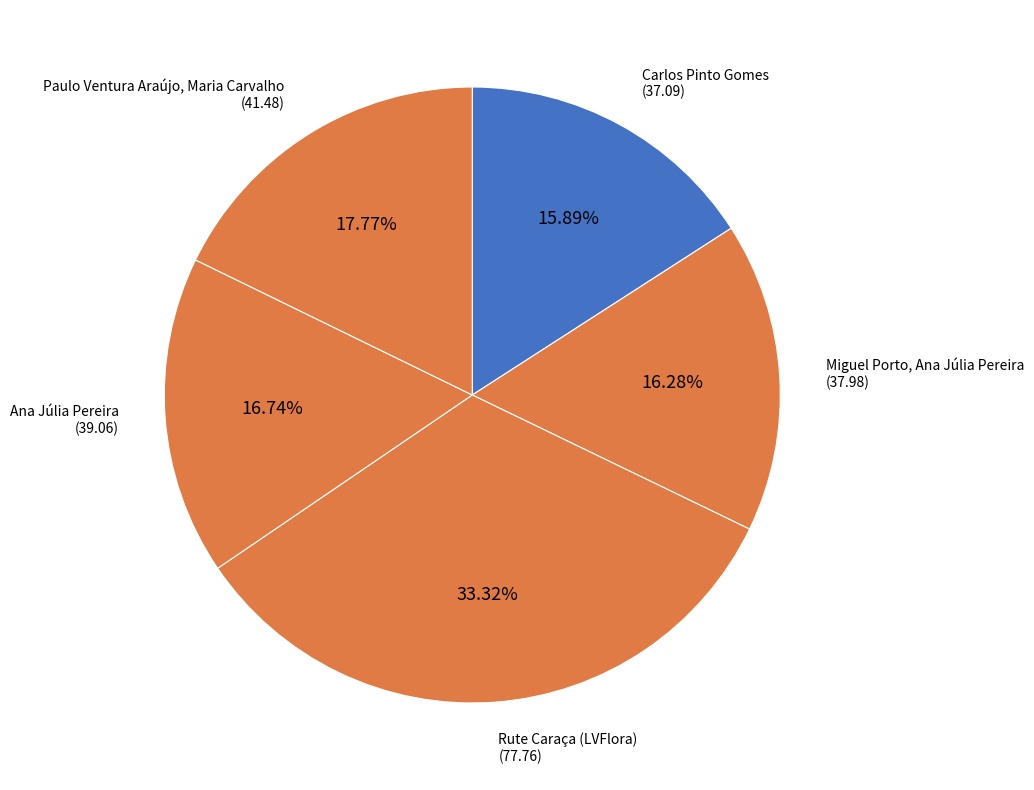

Is the sum of Carlos Pinto Gomes and Rute Caraça (LVFlora) greater than half?

No